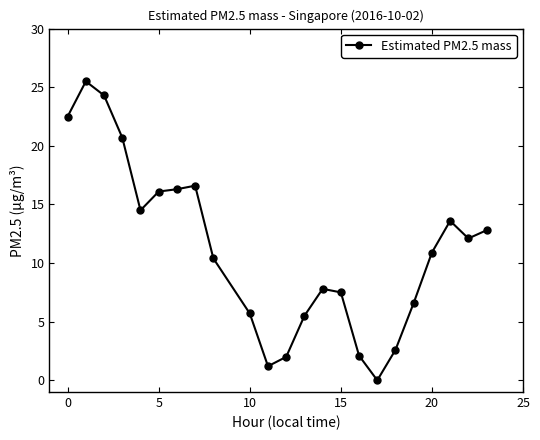

How many values exceed 10?

13